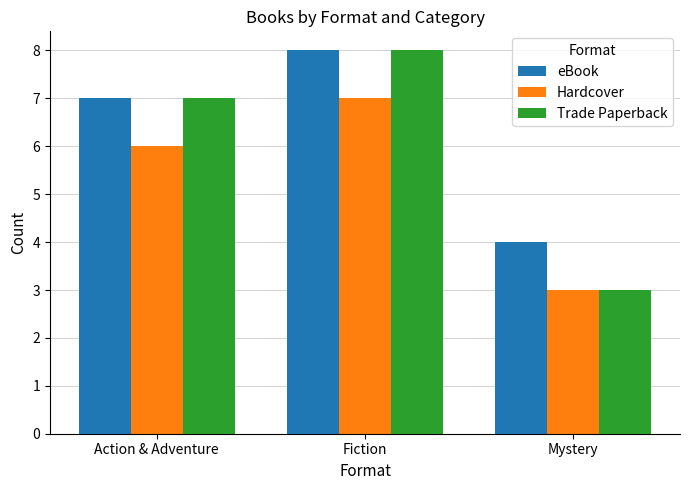

What is the difference between the maximum and second lowest values in the eBook series?

1